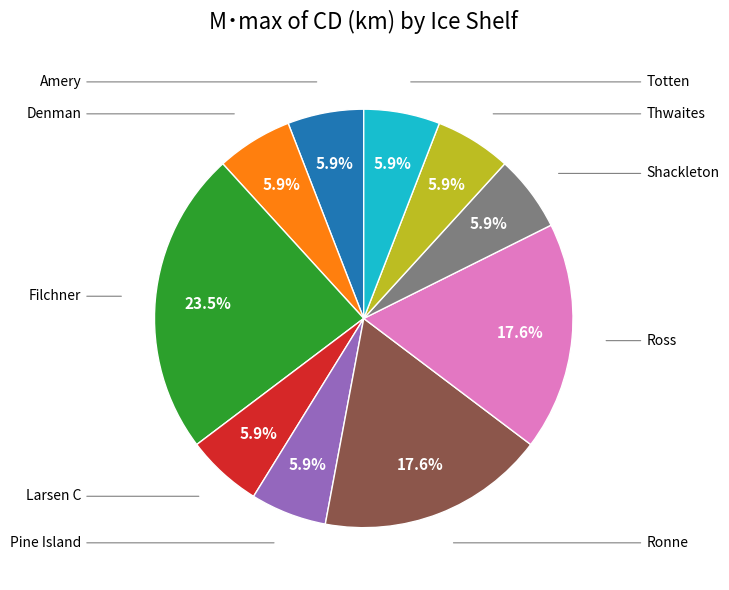

Does any single category account for the majority?

No